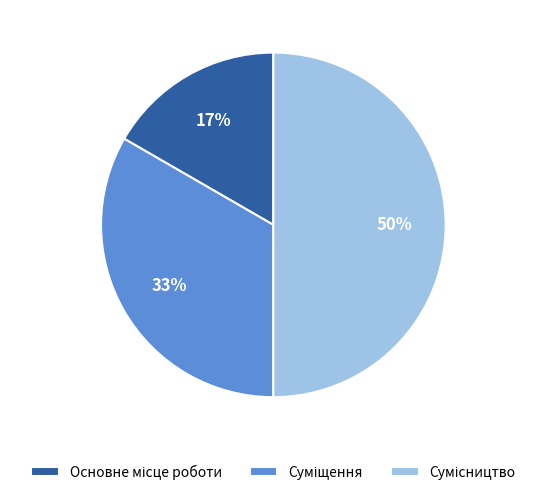

How many slices are in this pie chart?

3